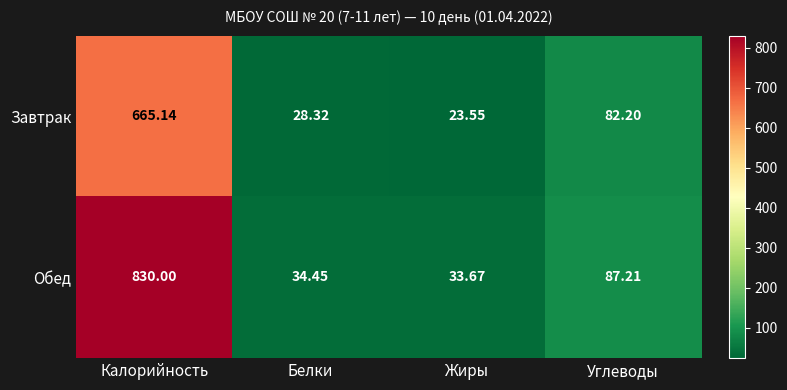

Rank the categories by Обед value from lowest to highest.

Жиры, Белки, Углеводы, Калорийность